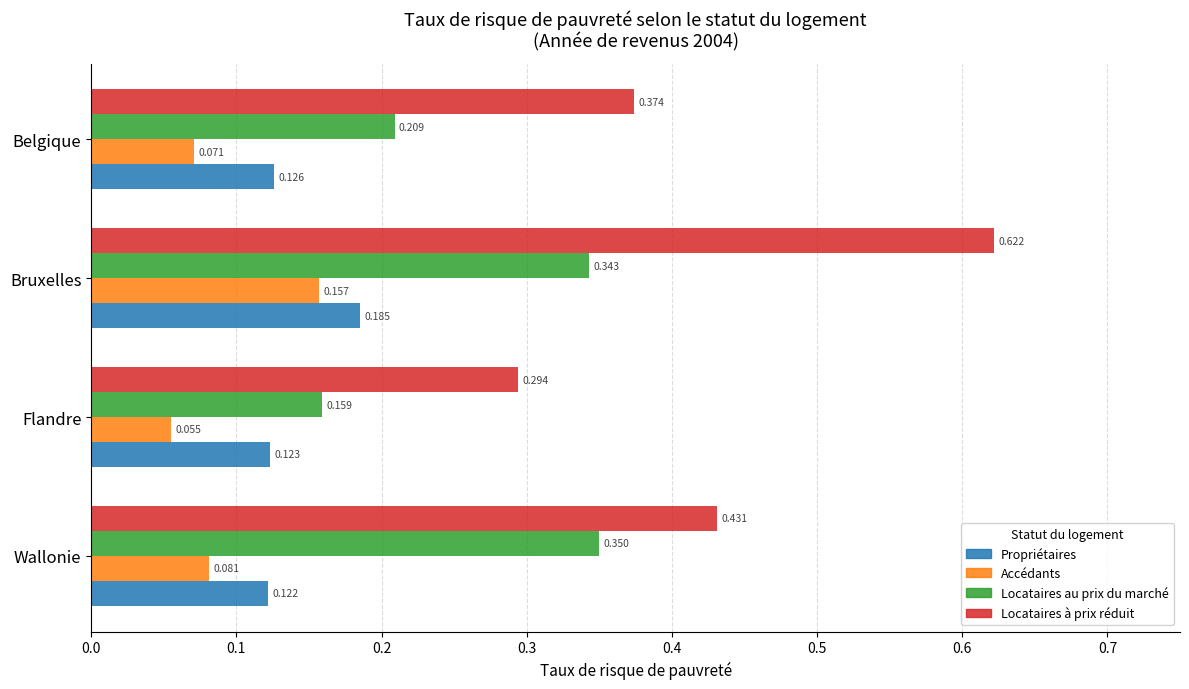

At which category is the sum across all series the highest?

Bruxelles